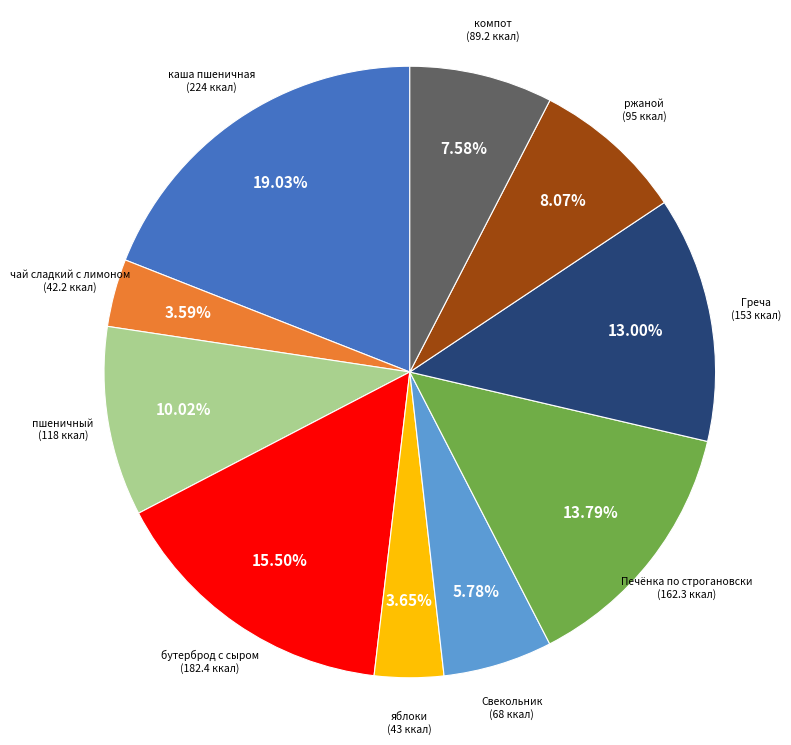

Is there a majority slice in this chart?

No